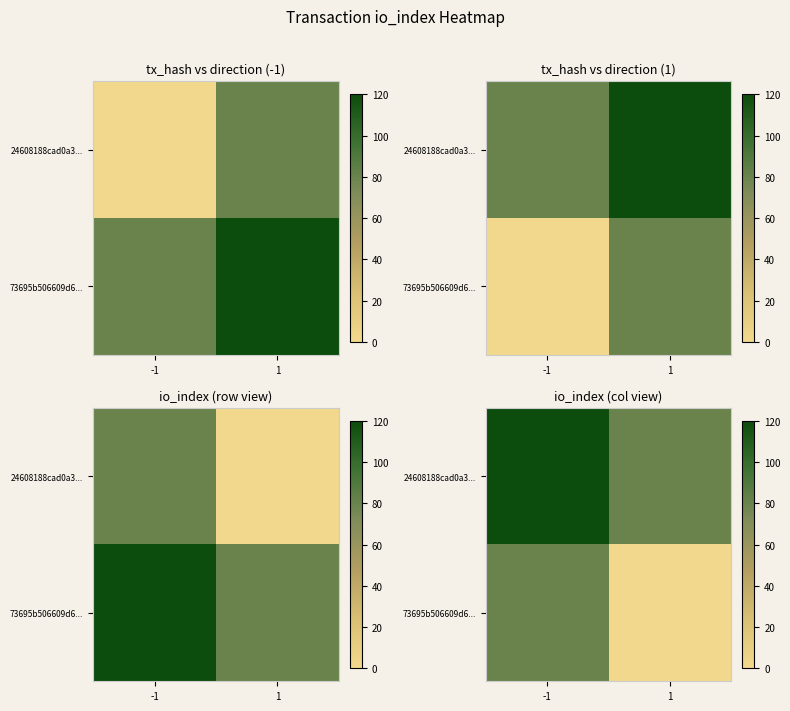

Where is 73695b506609d6... nearest to the value 0?

-1